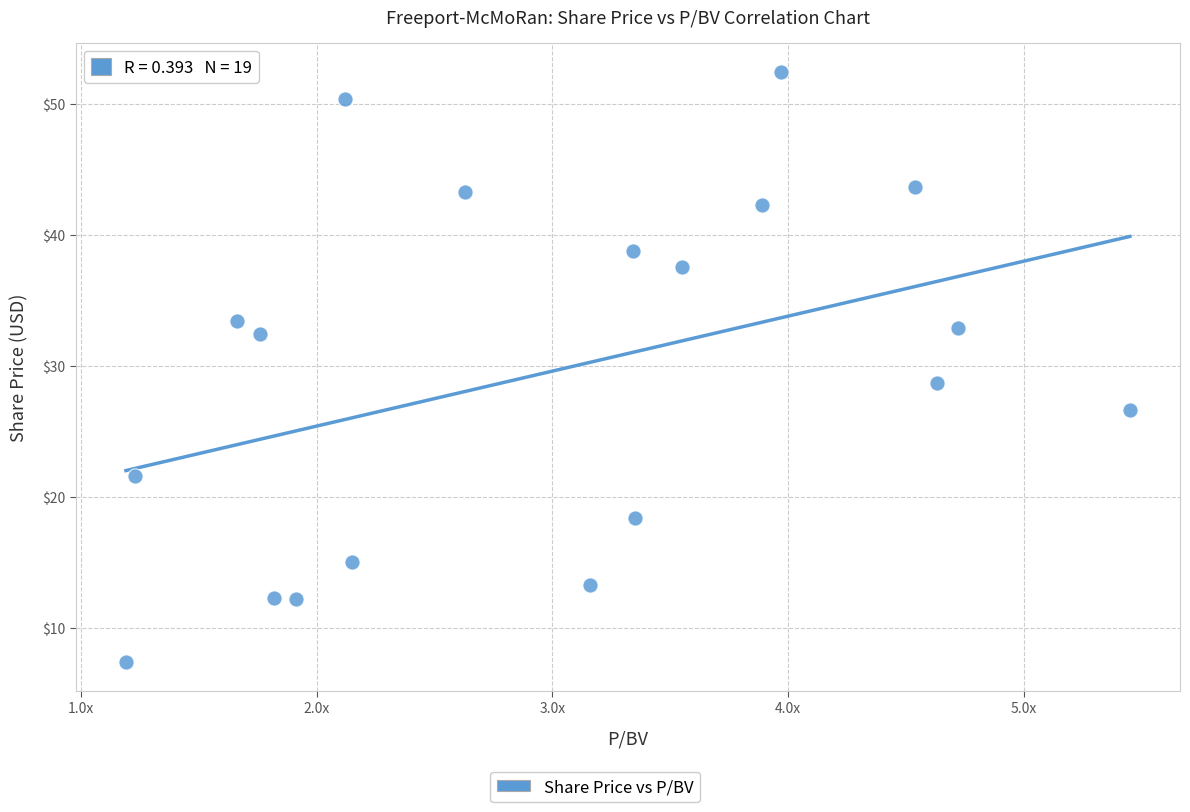

What is the range of X values (max minus min)?

4.3